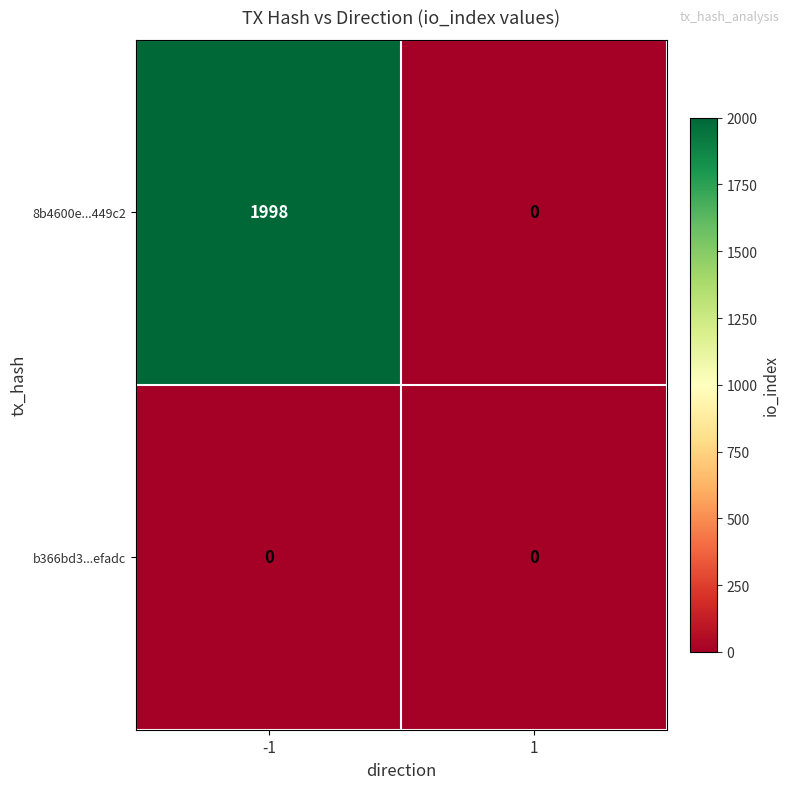

Reading left to right, transcribe all the data shown in this chart.

8b4600e...449c2: 1998	0
b366bd3...efadc: 0	0